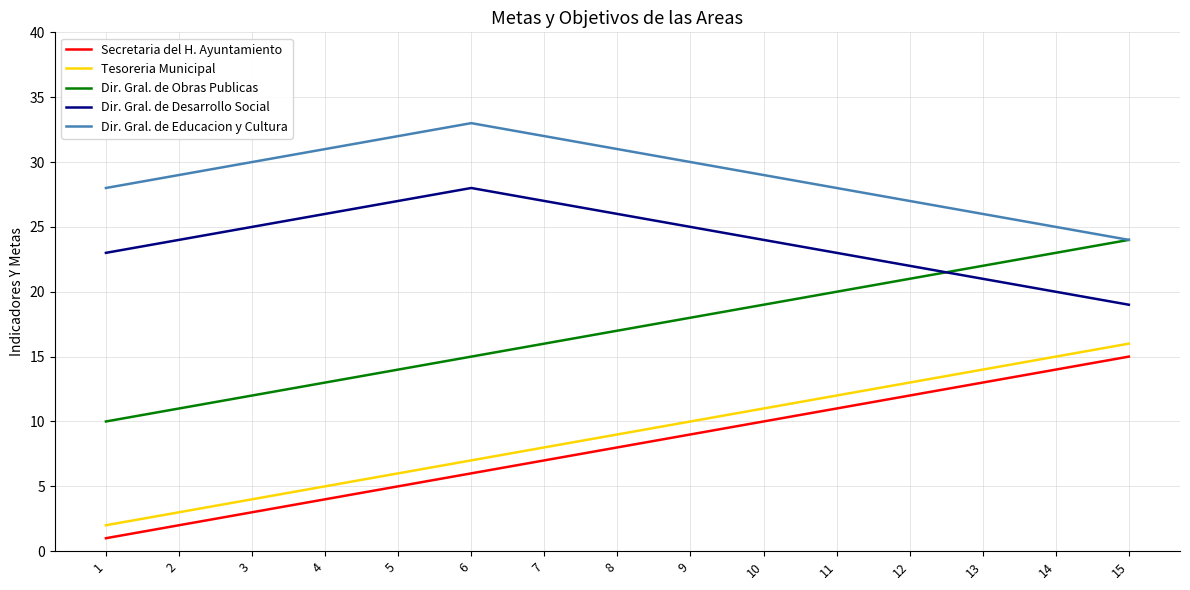

Which category has the highest value in the Dir. Gral. de Educacion y Cultura series?

6